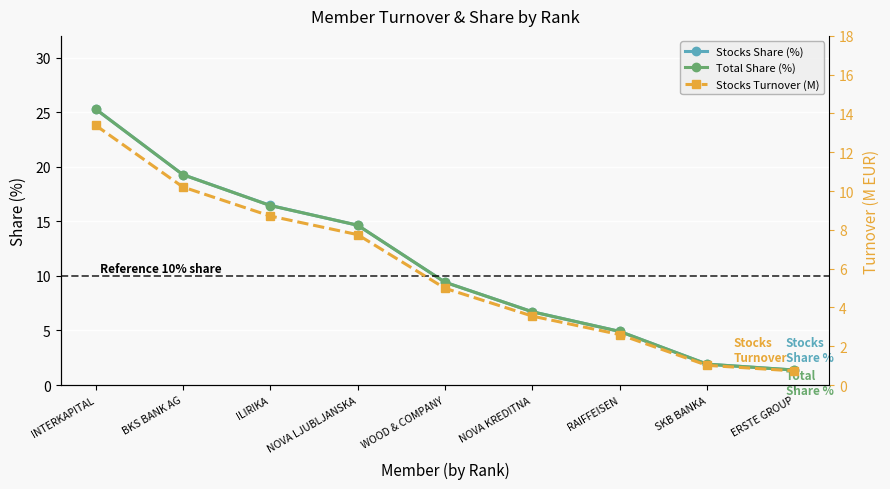

Is the value of Stocks Share (%) at WOOD & COMPANY greater than the value of Total Share (%) at INTERKAPITAL?

No